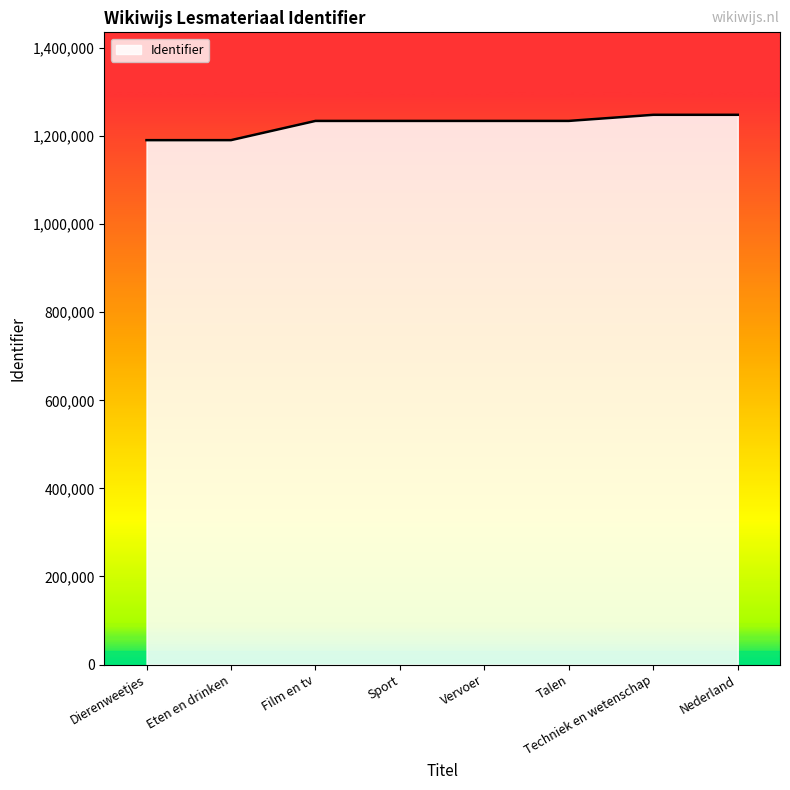

What is the smallest value displayed?

1190624